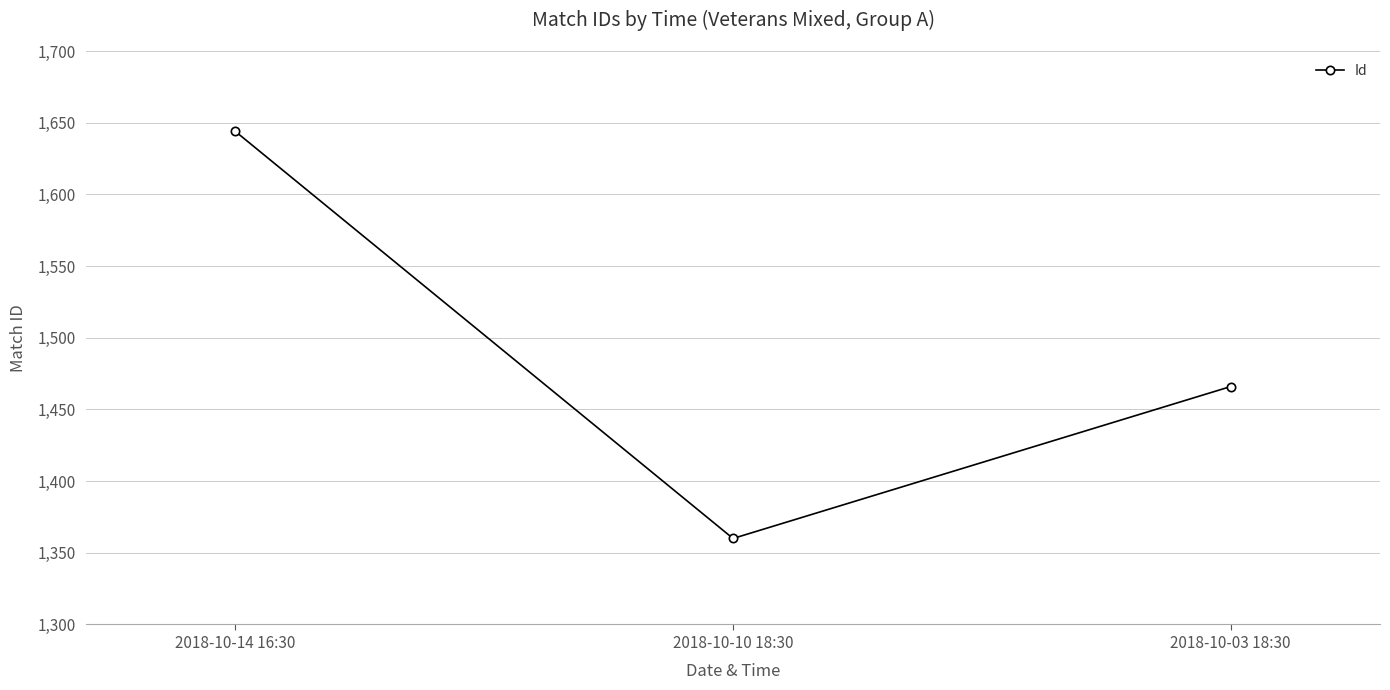

Which has a higher value, 2018-10-03 18:30 or 2018-10-10 18:30?

2018-10-03 18:30